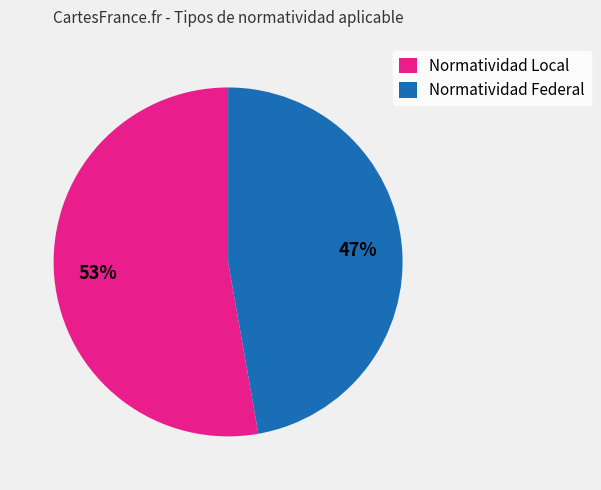

To the nearest percent, what percentage of the pie is Normatividad Local?

53%